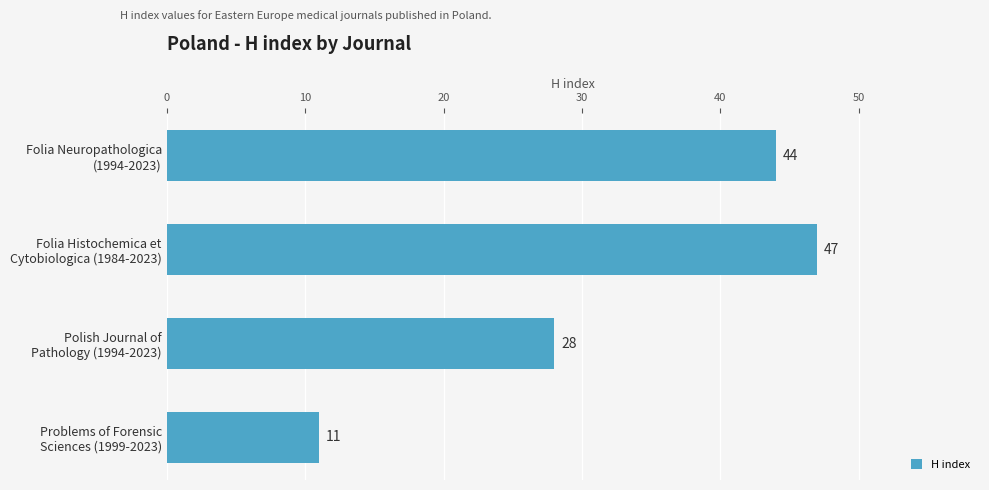

Does the chart contain stacked bars?

No